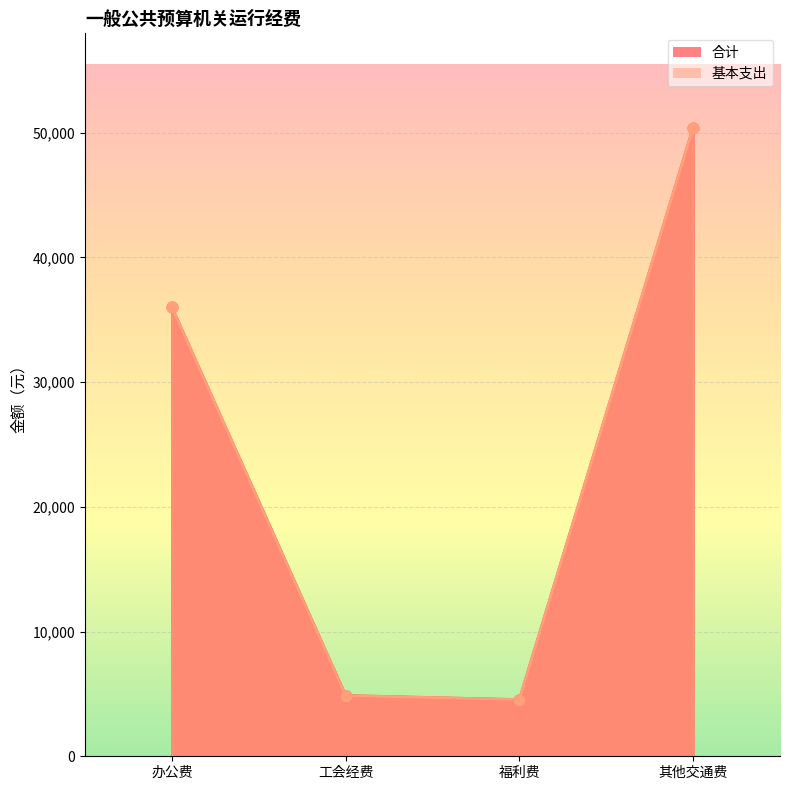

Which series contains the lowest Y value?

合计